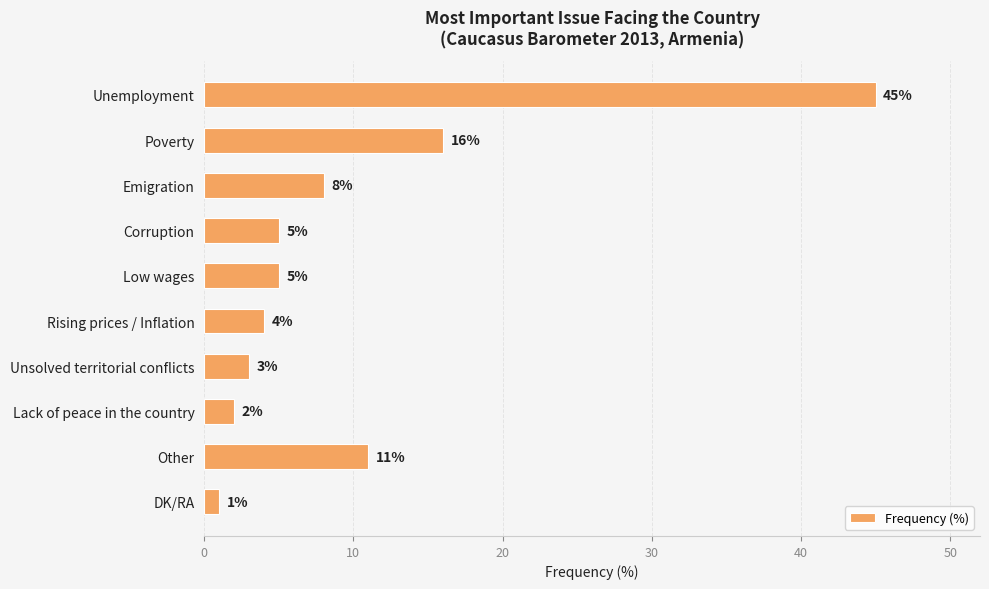

How many data points does each series have?

10